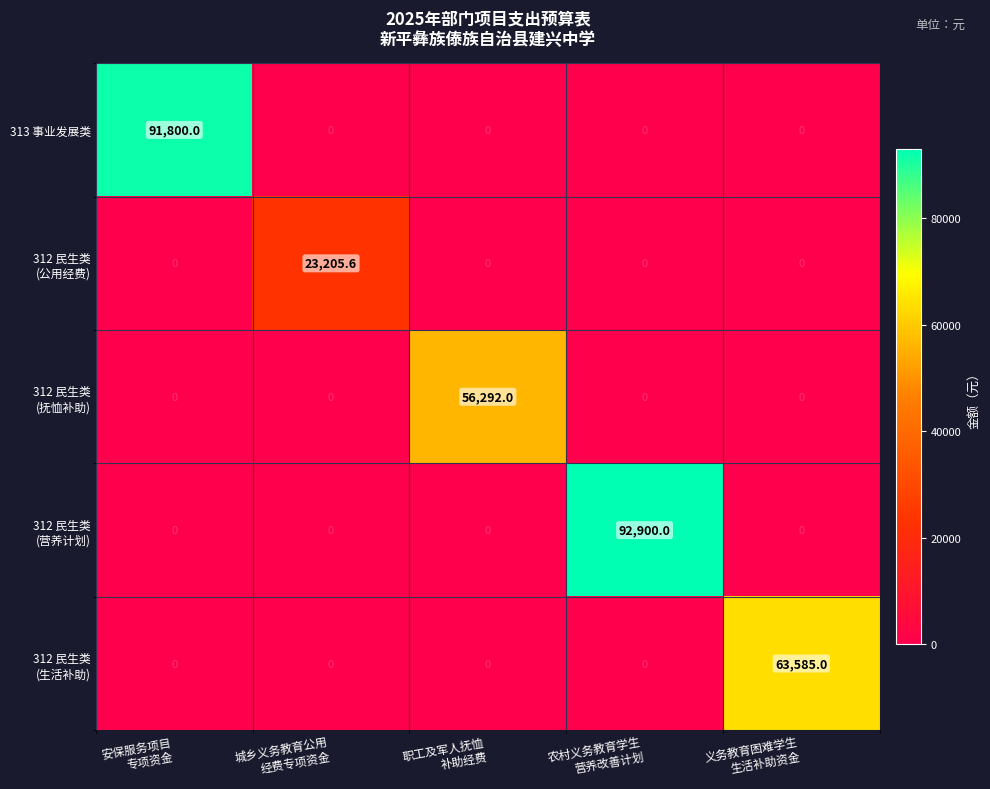

What is the difference between the maximum and second lowest values in the 313 事业发展类 series?

91800.0